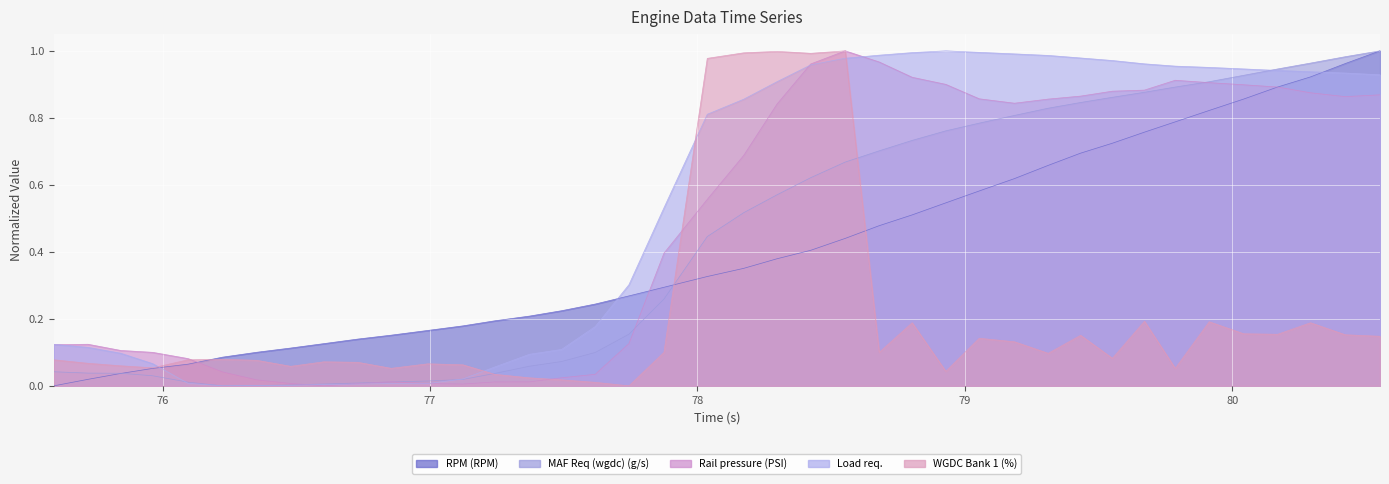

Which series has the largest range (max minus min)?

RPM (RPM)